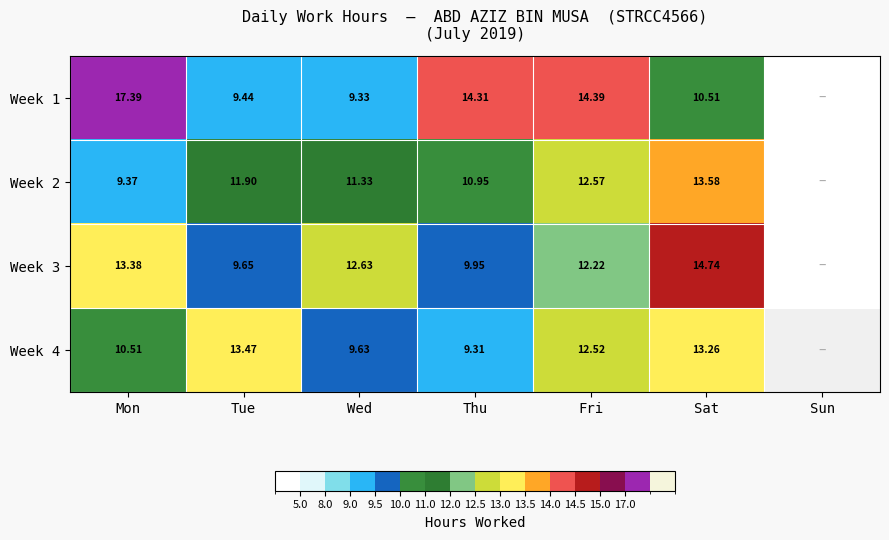

What is the difference between the Week 3 values at Sat and Fri?

2.5